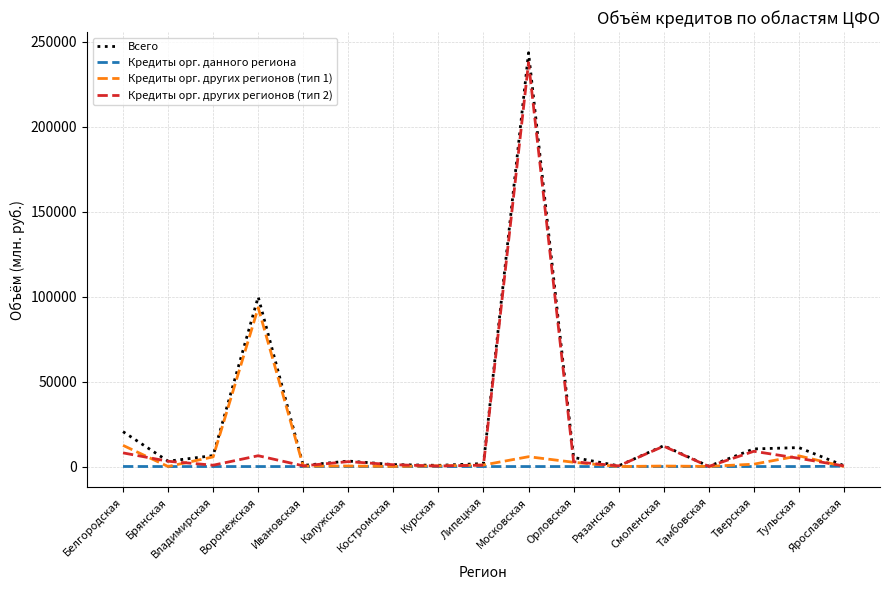

Does the chart display data point markers on the line(s)?

No